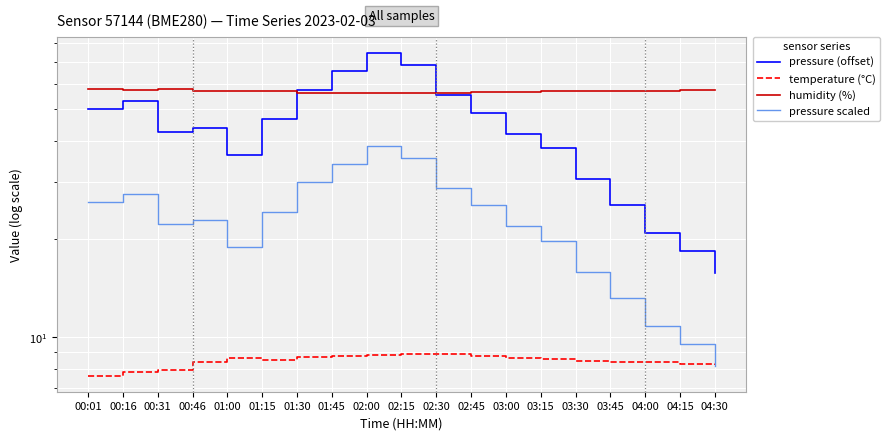

How many data points in temperature (°C) are above 8?

16